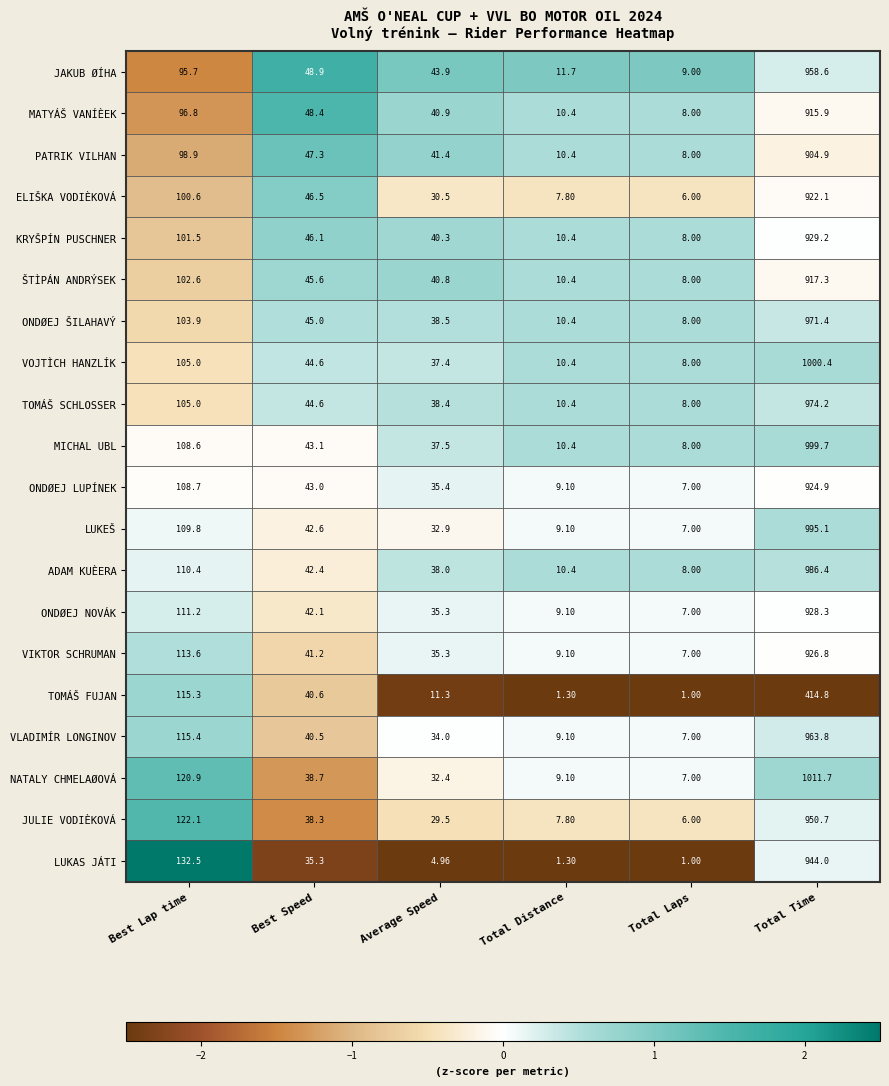

Which series changed the most between Best Speed and Total Laps?

ELIŠKA VODIÈKOVÁ